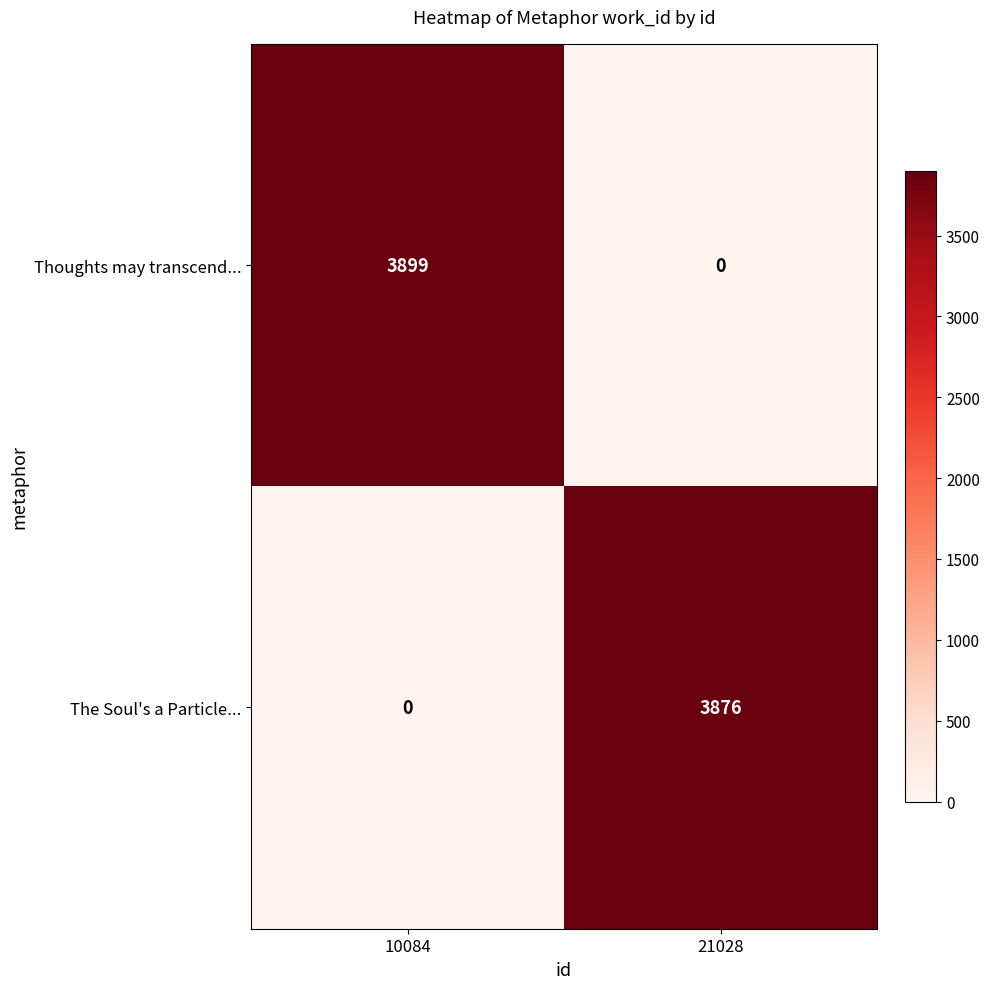

How many series are shown in this chart?

2